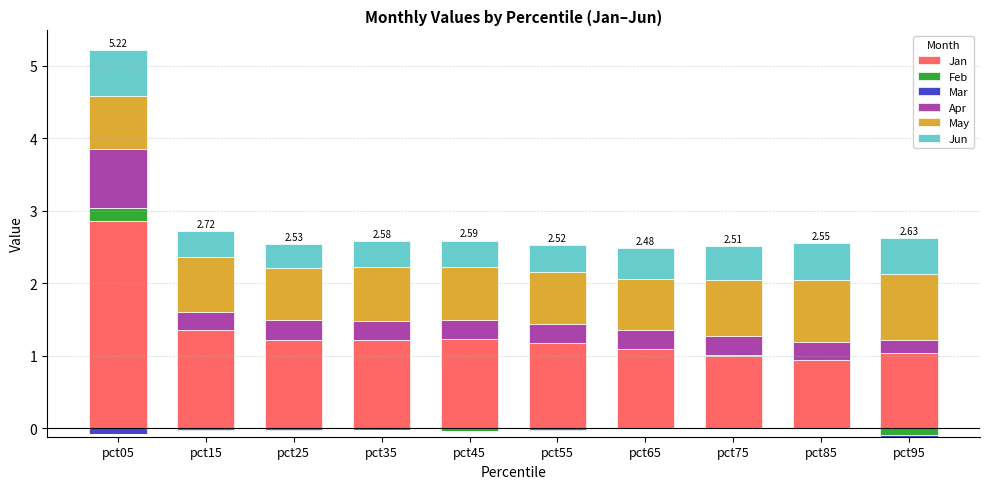

True or false: Apr has a value of 0.1 at pct55.

False